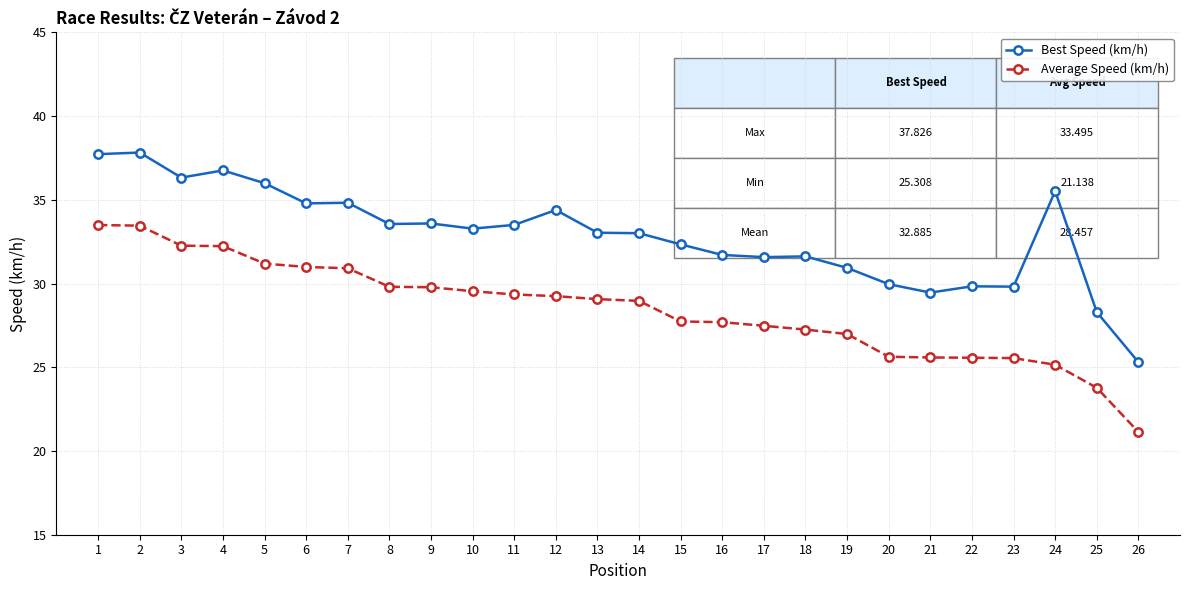

At how many categories does at least one series exceed 21?

26